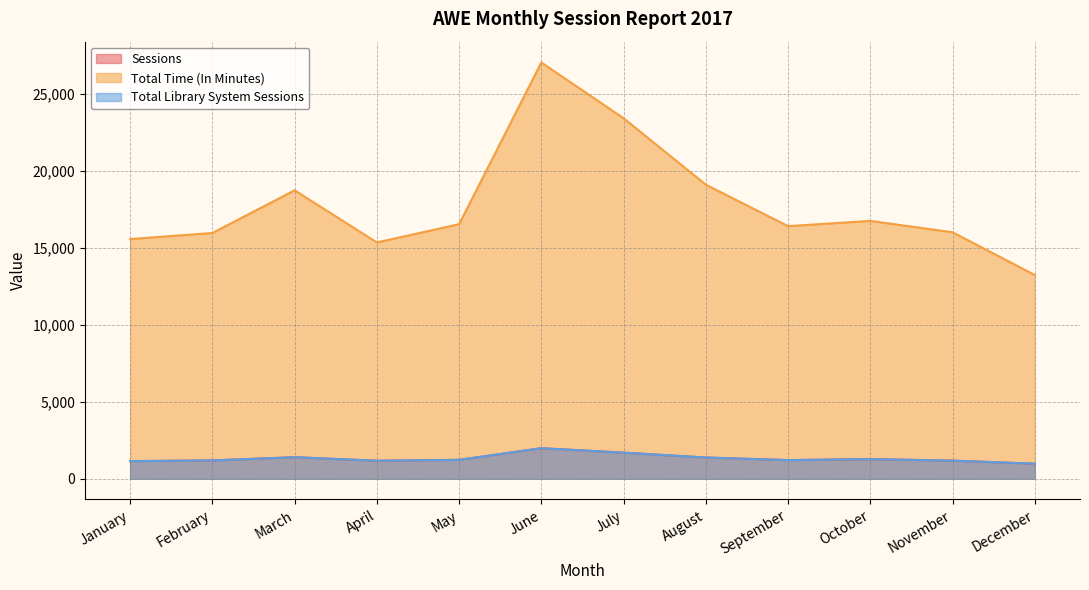

What is the minimum value for Total Library System Sessions?

972